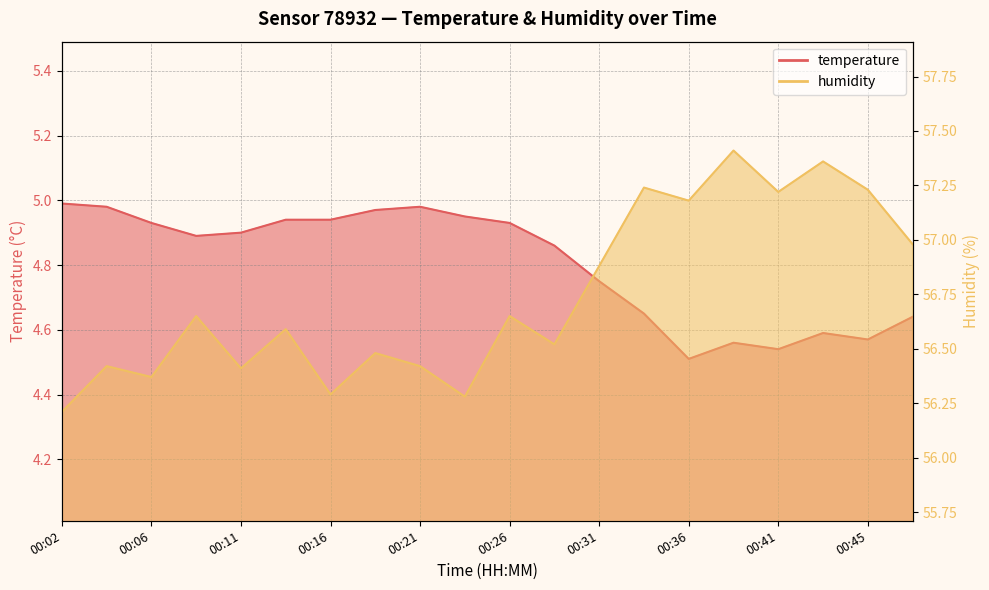

How many interior local valleys does the temperature series have?

4